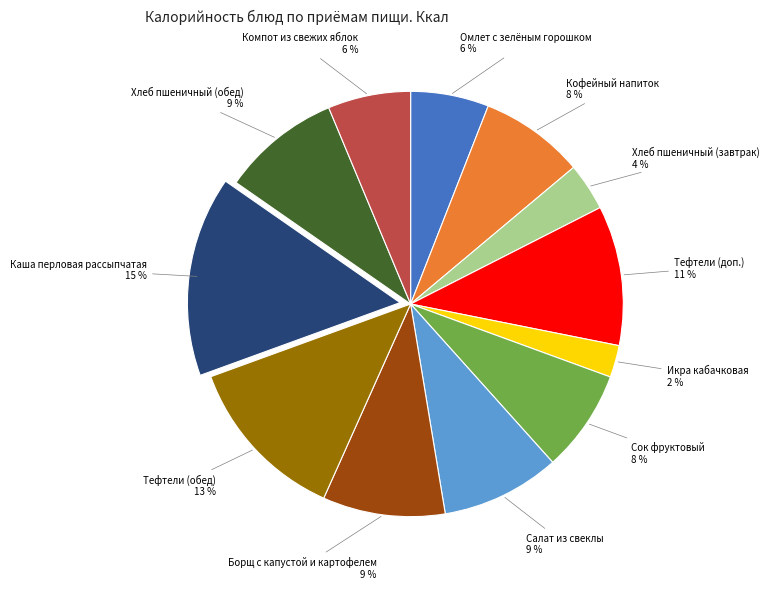

Is there any slice that represents more than half of the pie?

No